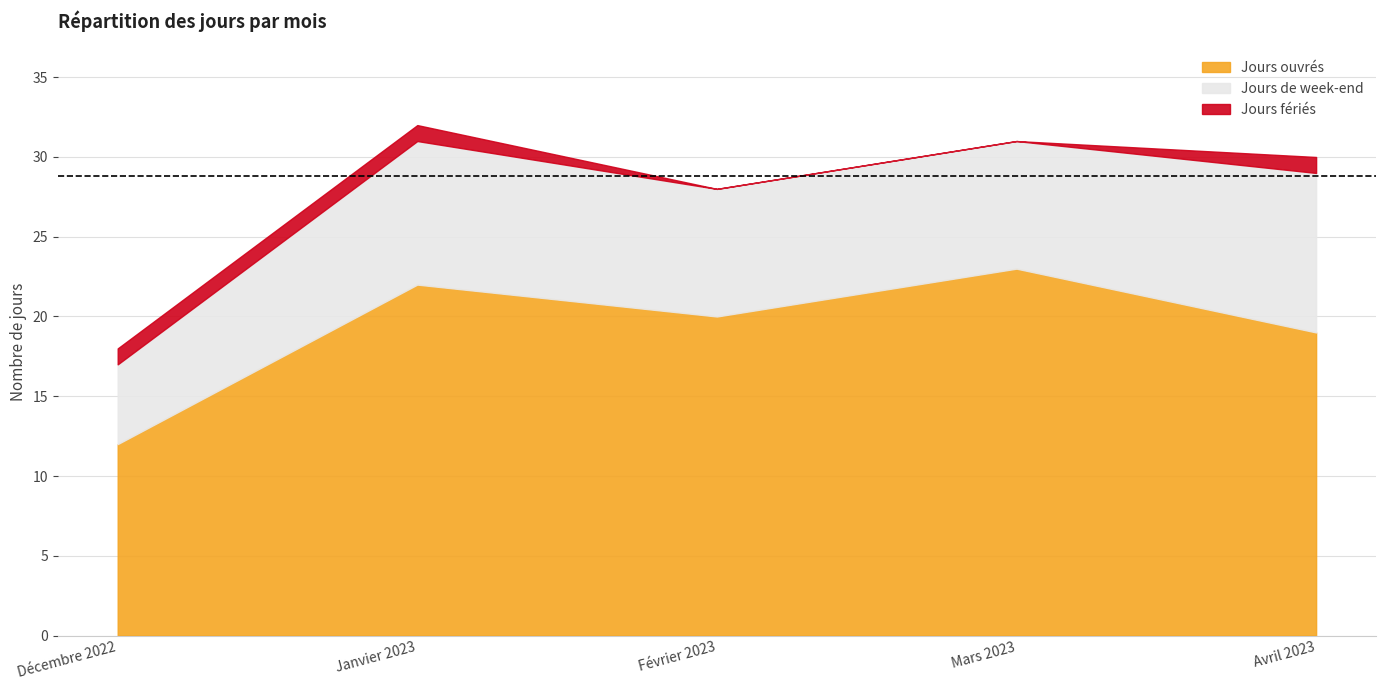

At Décembre 2022, list the series in order from largest to smallest.

Jours ouvrés, Jours de week-end, Jours fériés